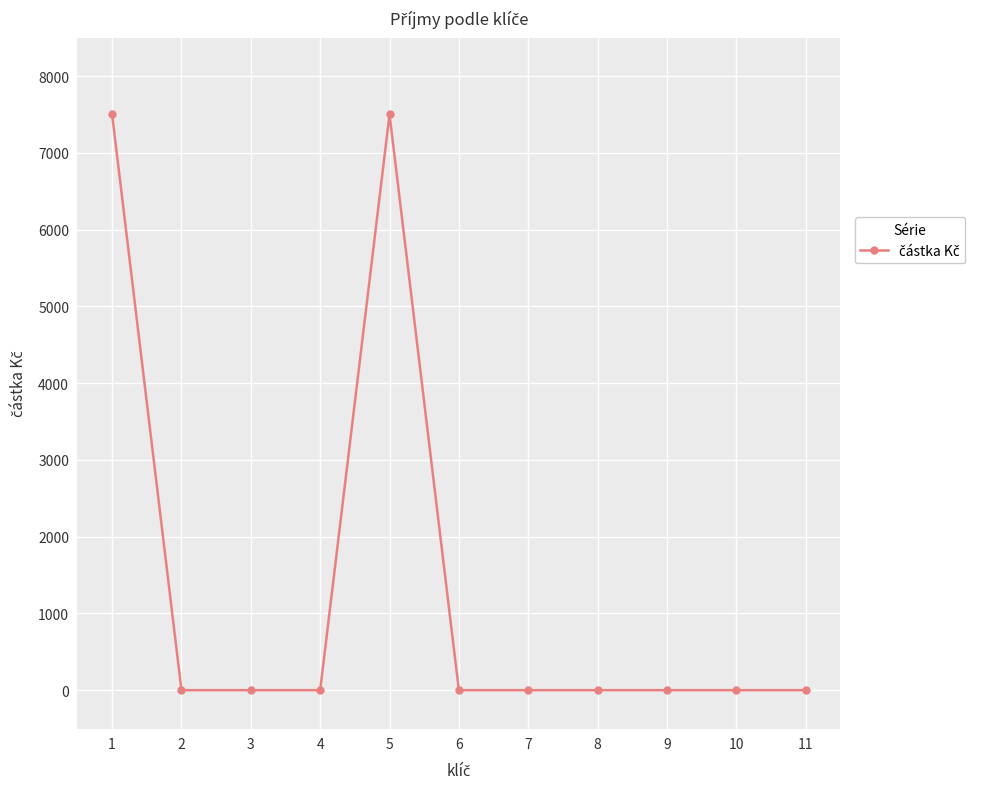

How many lines are shown in the chart?

1